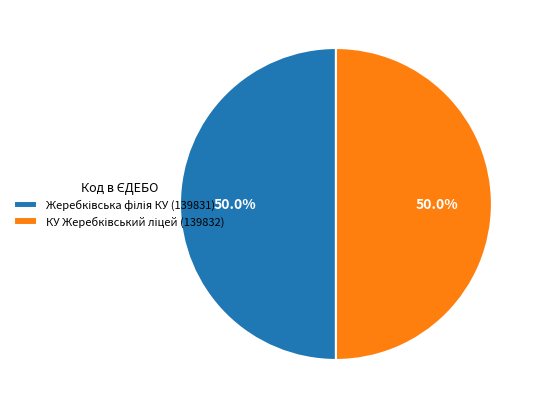

What percentage is the КУ Жеребківський ліцей (139832) slice, to the nearest percent?

50%